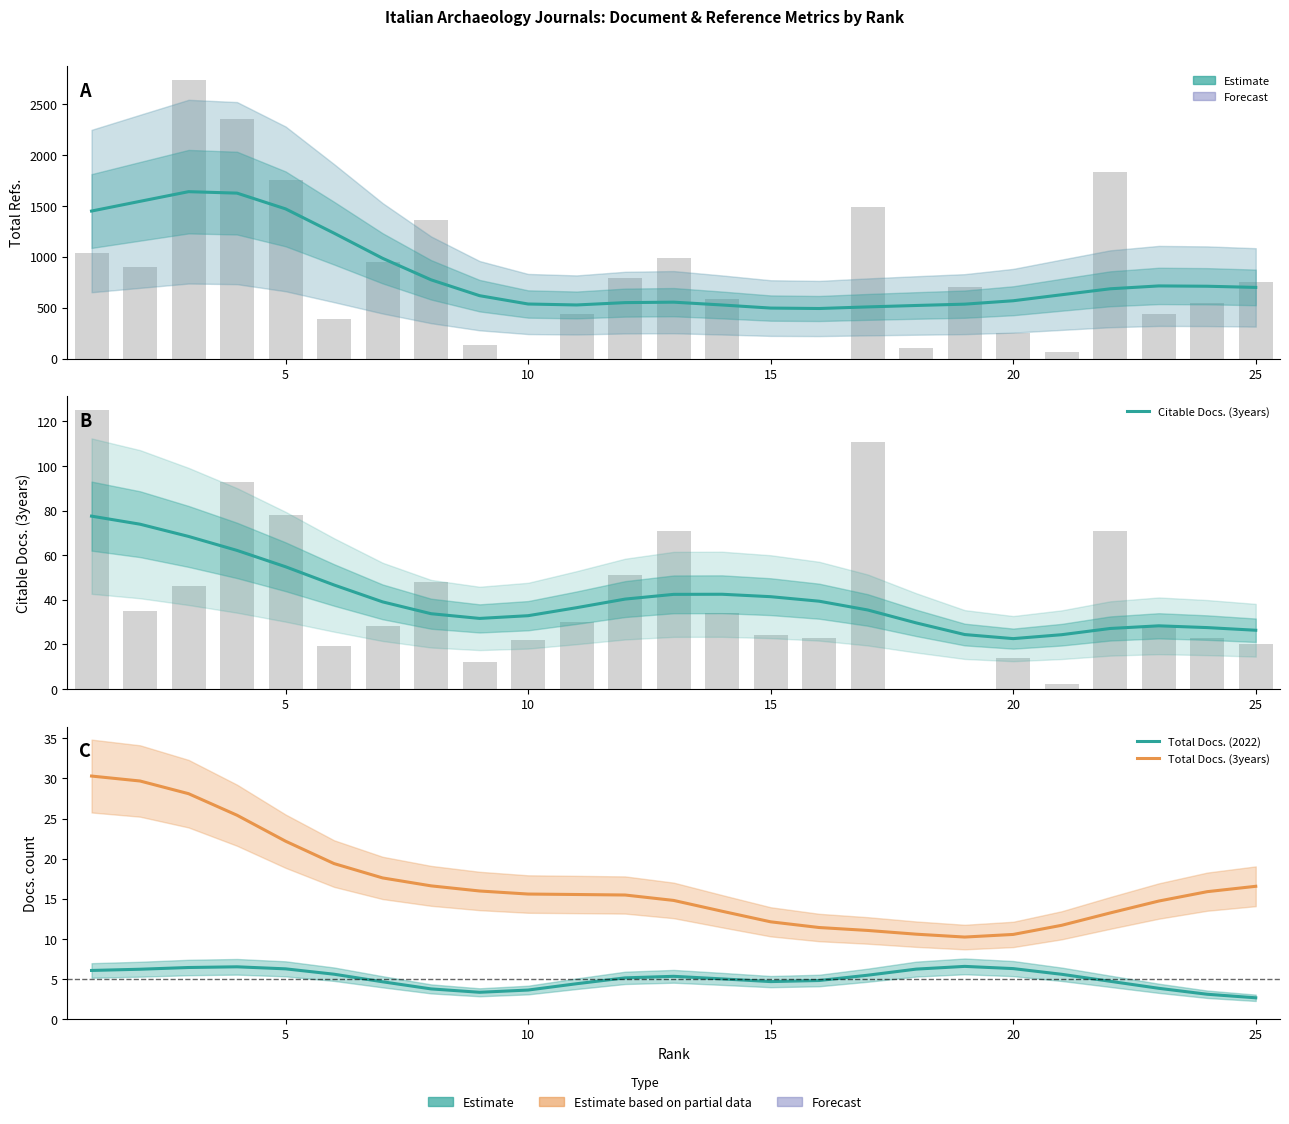

What is the sum of all Total Docs. (2022) values?

126.0